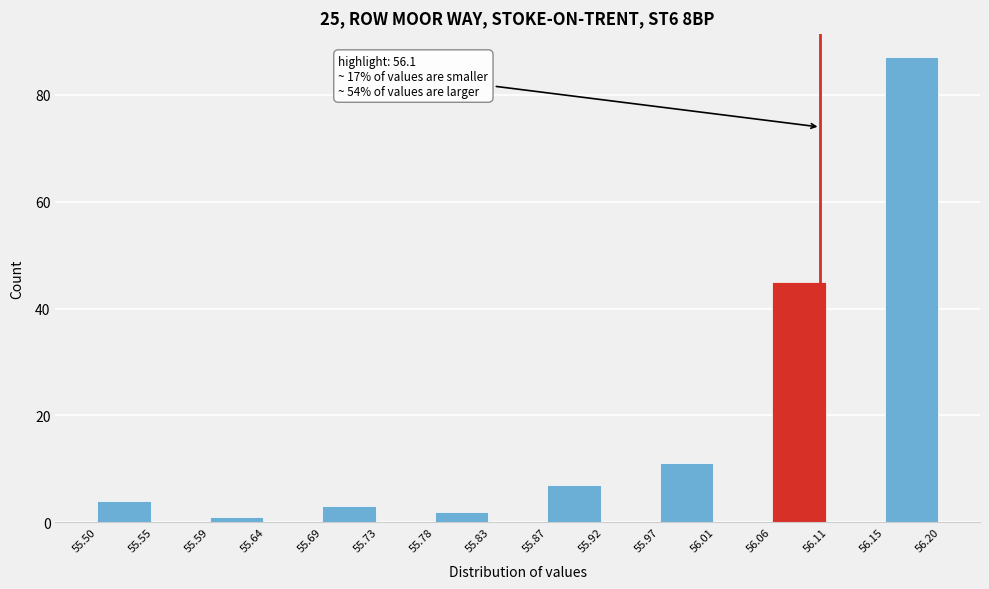

Which range on the x-axis has the tallest bar?

56.15 to 56.20